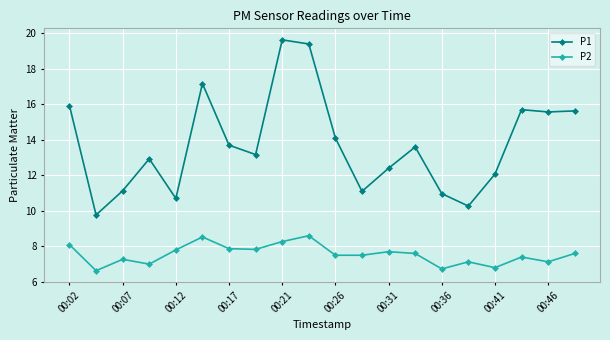

What is the difference between the second highest and second lowest values in the P1 series?

9.1